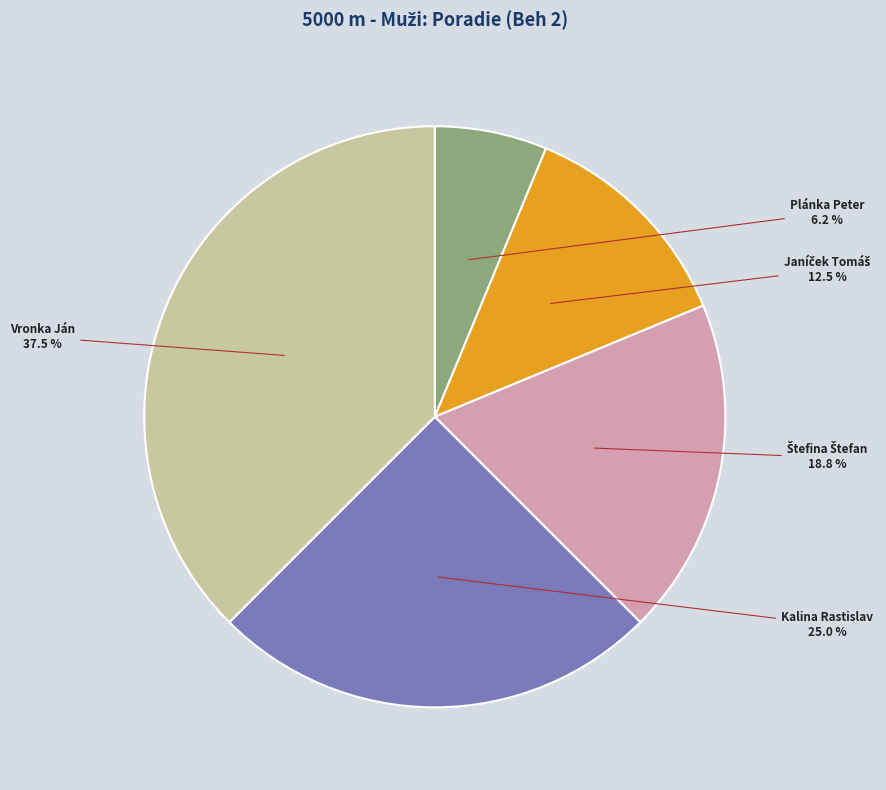

Which has a higher value, Plánka Peter or Vronka Ján?

Vronka Ján